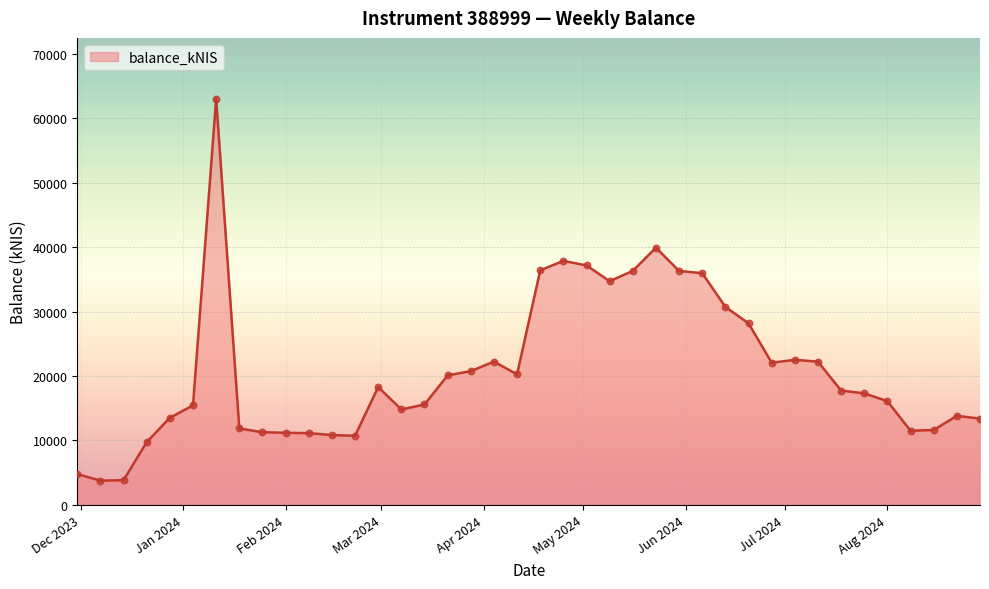

What is the difference between the maximum and minimum values?

59240.1